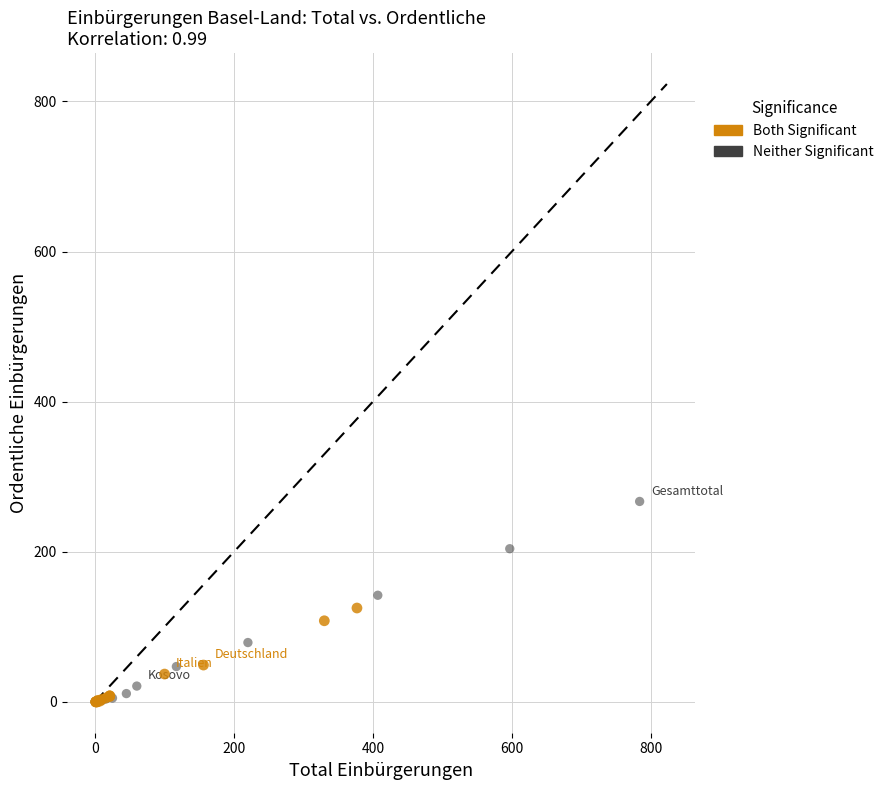

Which series reaches the maximum Y coordinate?

Neither Significant